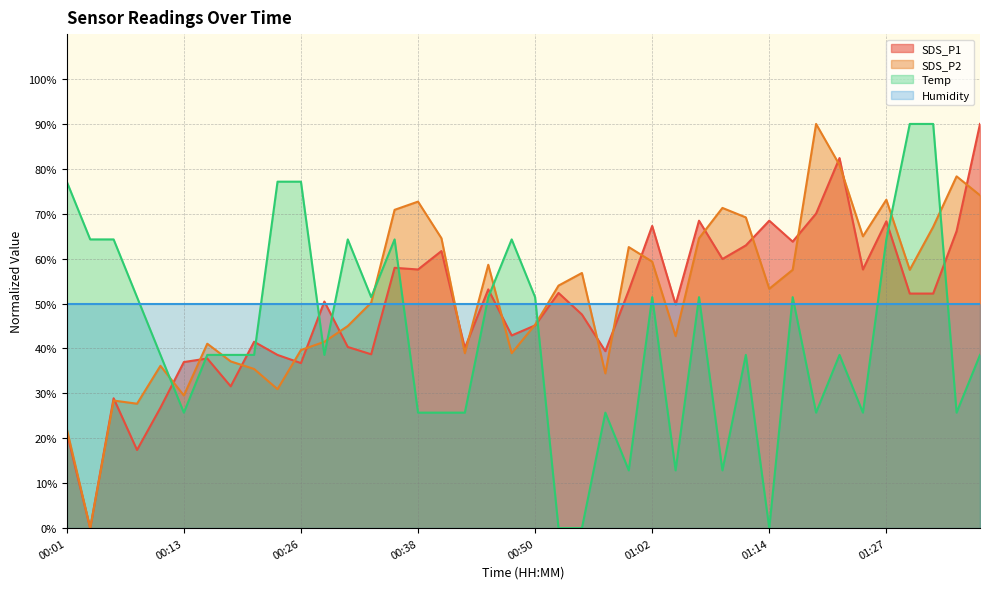

After their last crossing, which series has the higher values: SDS_P1 or SDS_P2?

SDS_P1